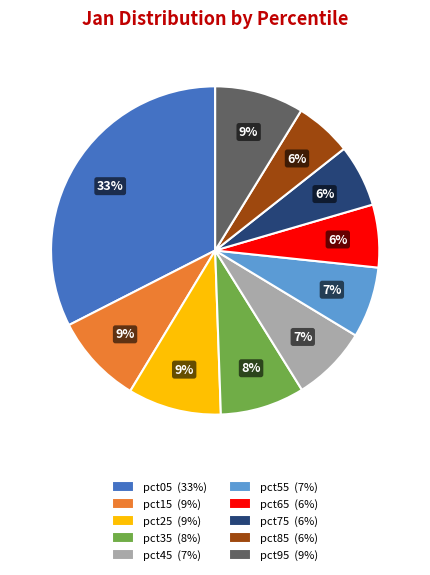

True or false: pct25 accounts for 22% of the total.

False